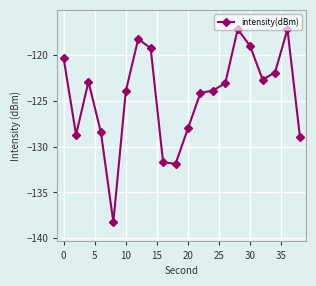

What is the greatest value displayed?

-117.2